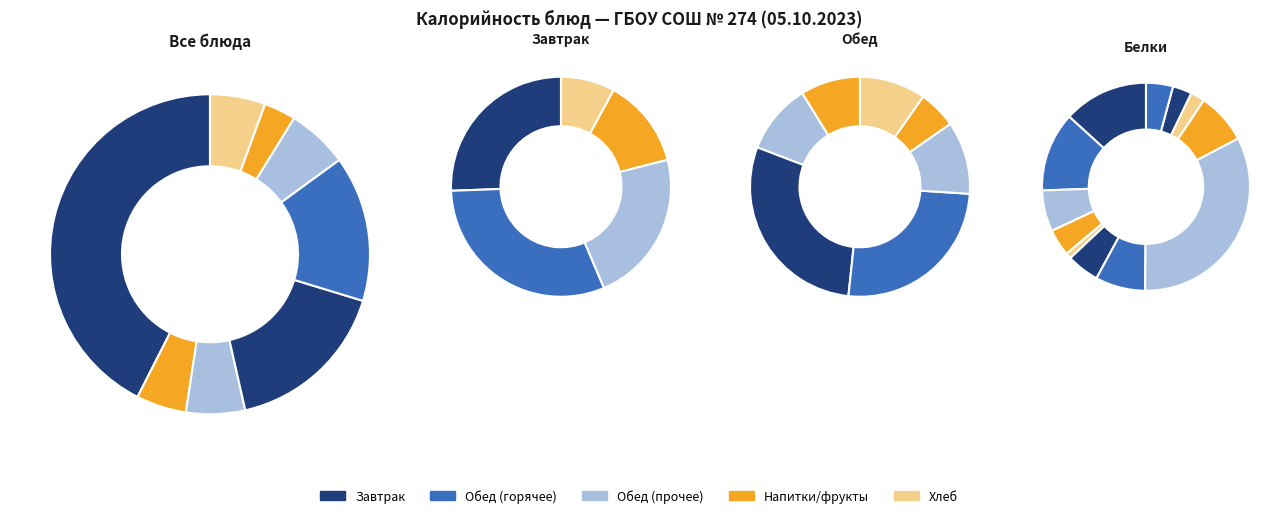

What is the change in value from СУП ИЗ ОВОЩЕЙ С ФАСОЛЬЮ to БАТОН (обед)?

-5.2